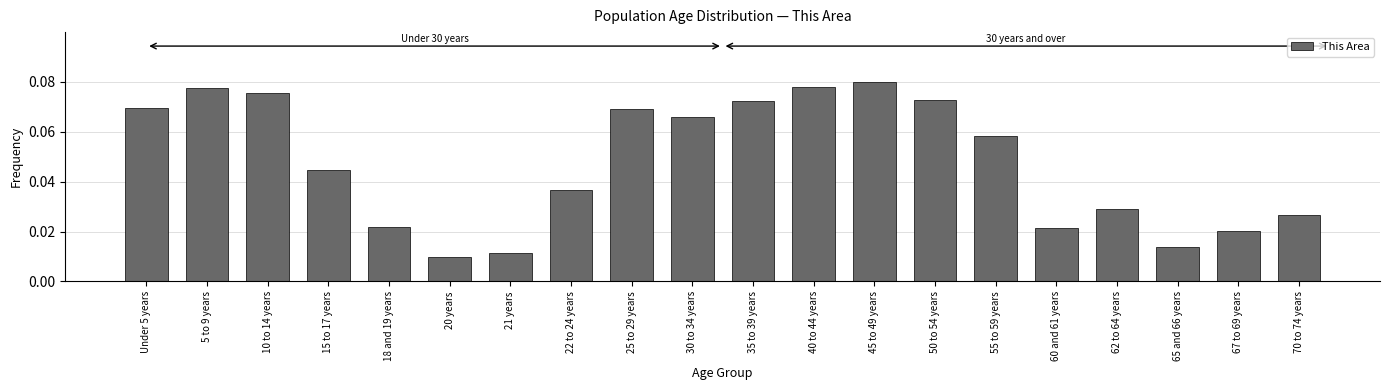

What is the label of the 16th bar from the left?

60 and 61 years